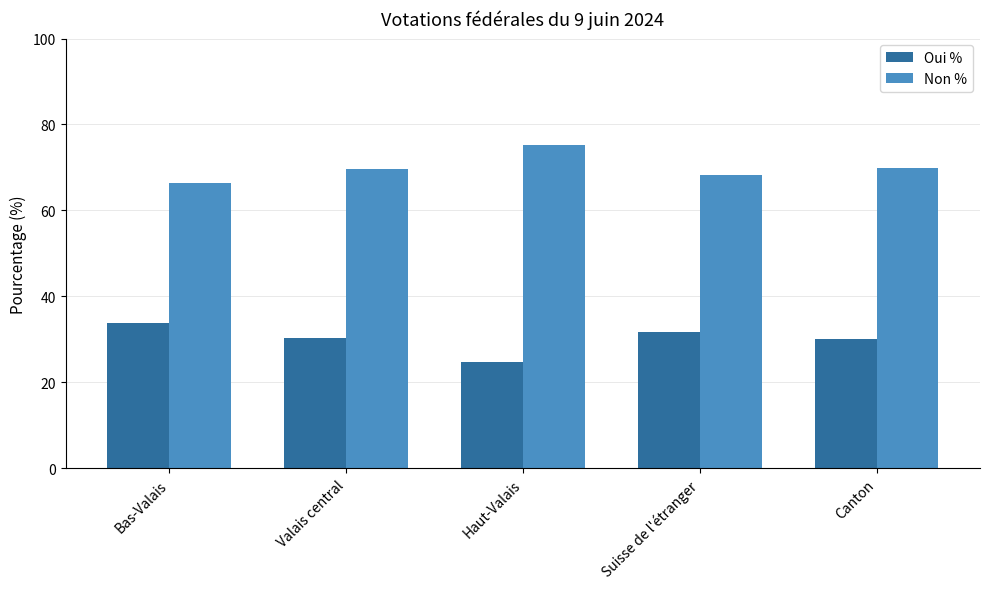

The value of Oui % at Bas-Valais is 33.7. True or false?

True